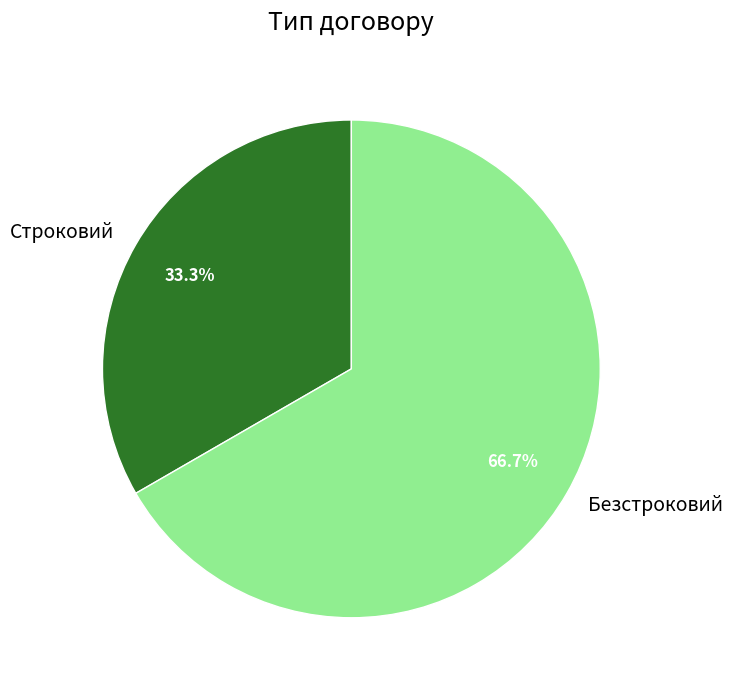

To the nearest percent, what is the difference between the Строковий and Безстроковий slice percentages?

33%